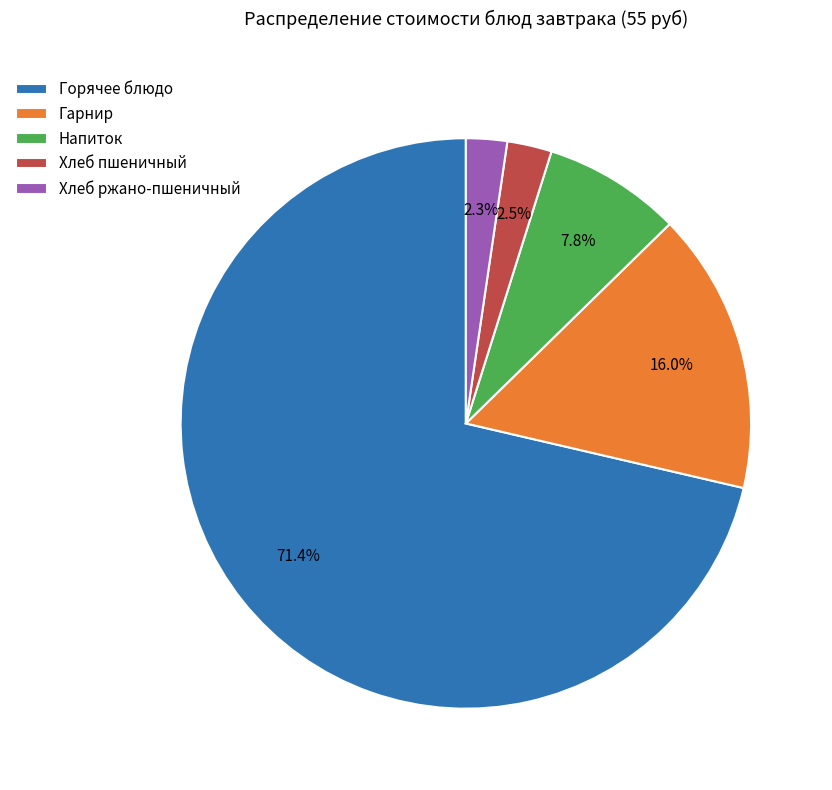

To the nearest percent, what is the average slice percentage?

20%